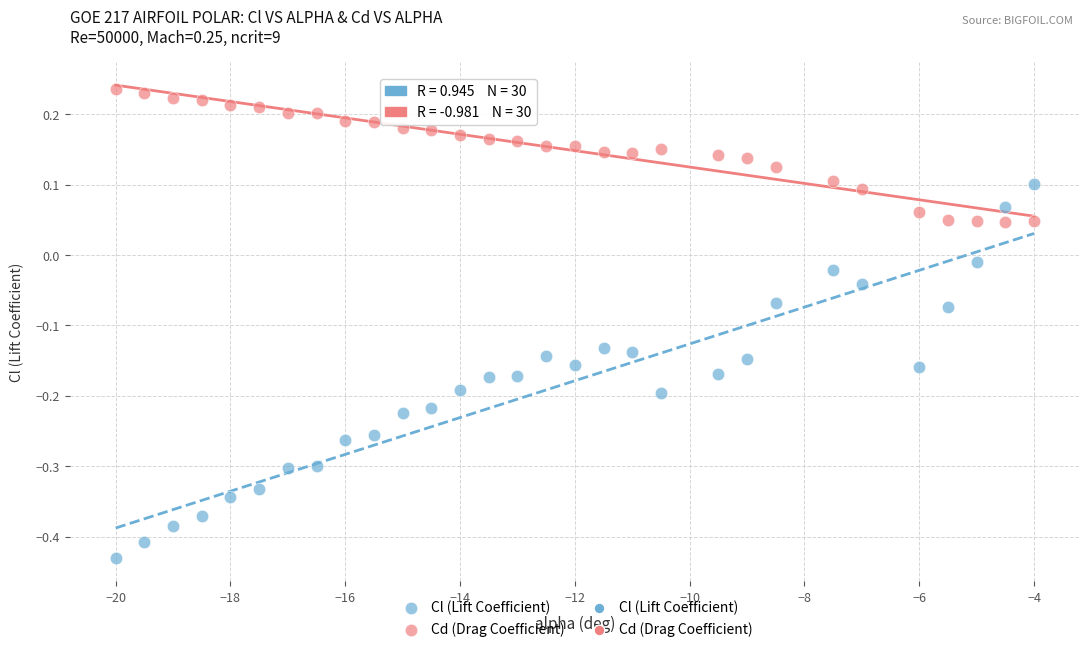

What is the X range (max minus min) for the scatter plot?

16.0